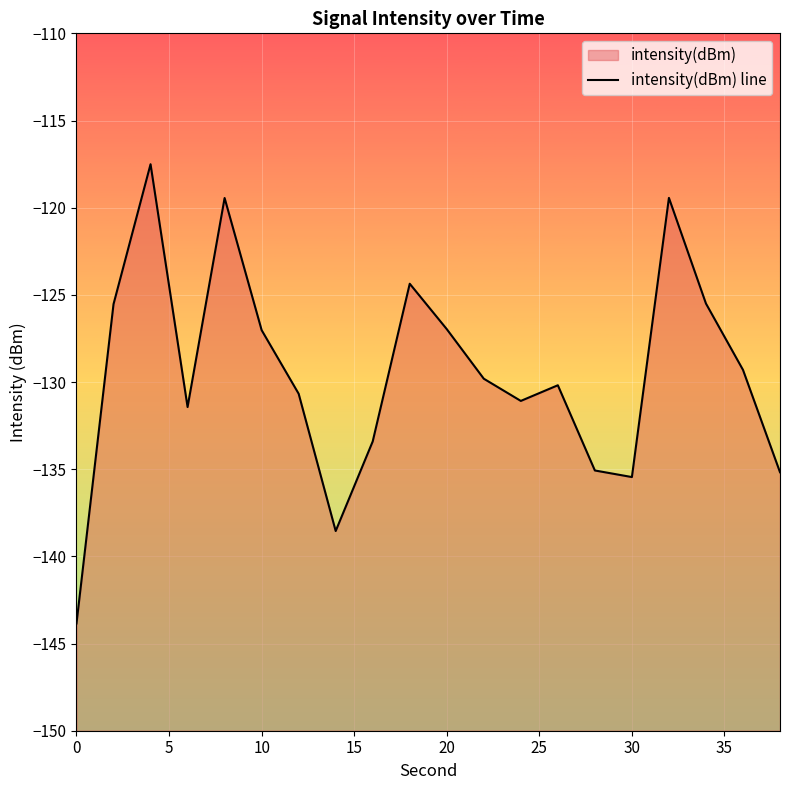

Reading left to right, list all the values displayed in this chart.

-143.8	-125.5	-117.5	-131.4	-119.4	-127.0	-130.7	-138.5	-133.4	-124.4	-127.0	-129.8	-131.1	-130.2	-135.1	-135.5	-119.4	-125.5	-129.3	-135.2